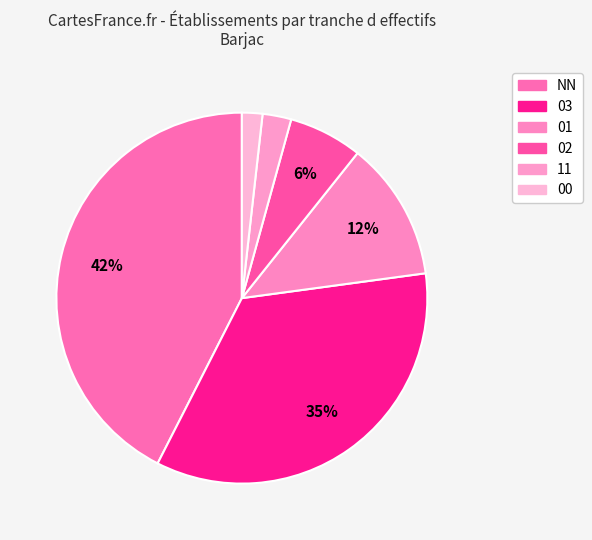

Is there a majority slice in this chart?

No